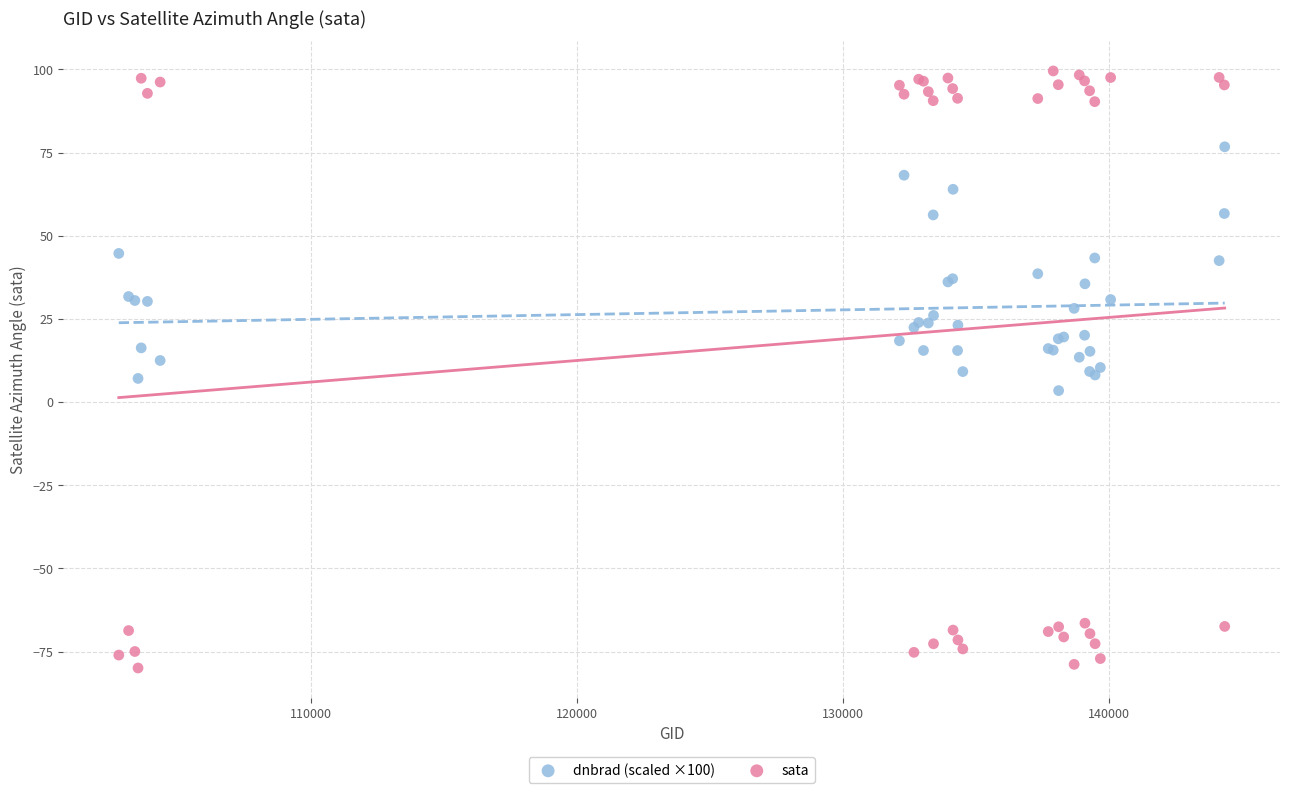

Which series has the widest spread of Y values?

sata